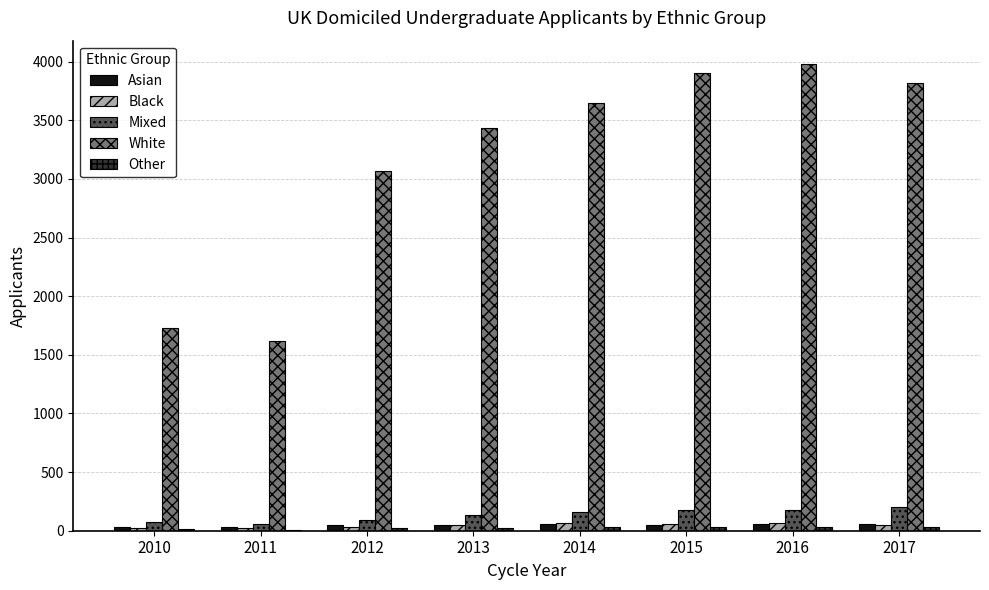

Is it true that Mixed equals 75 at 2010?

True